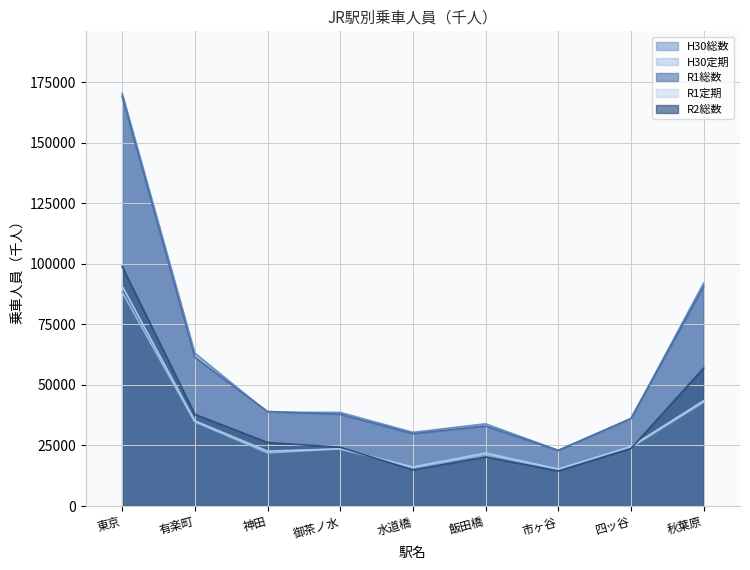

After their last crossing, which series has the higher values: H30定期 or R1定期?

R1定期